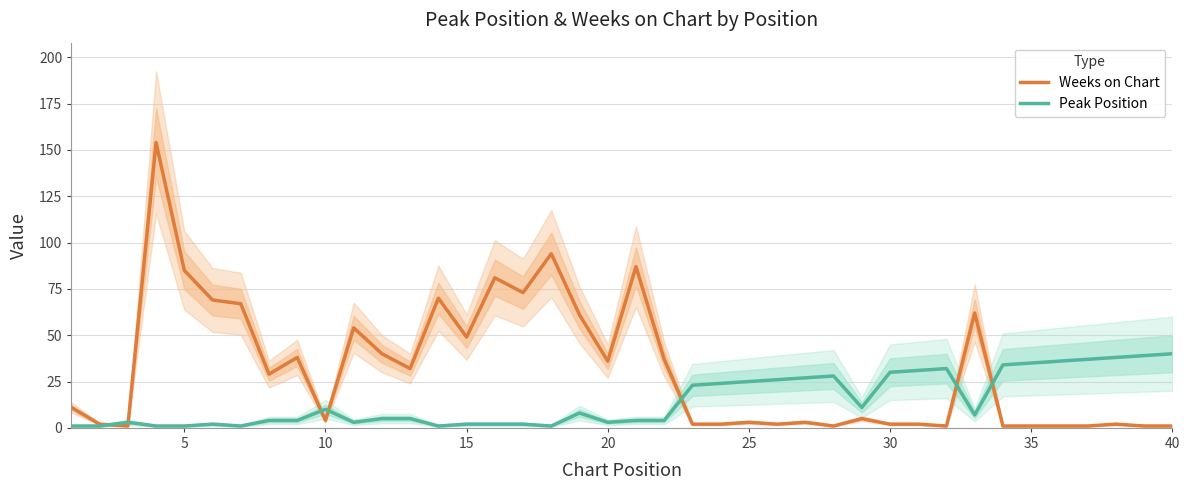

True or false: Peak Position and Weeks on Chart intersect in this chart.

True